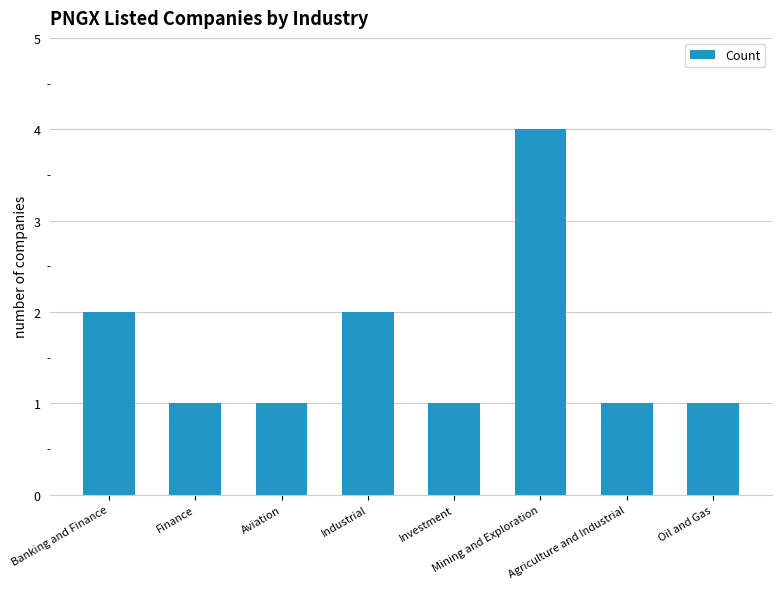

What is the label of the 1st bar from the right?

Oil and Gas